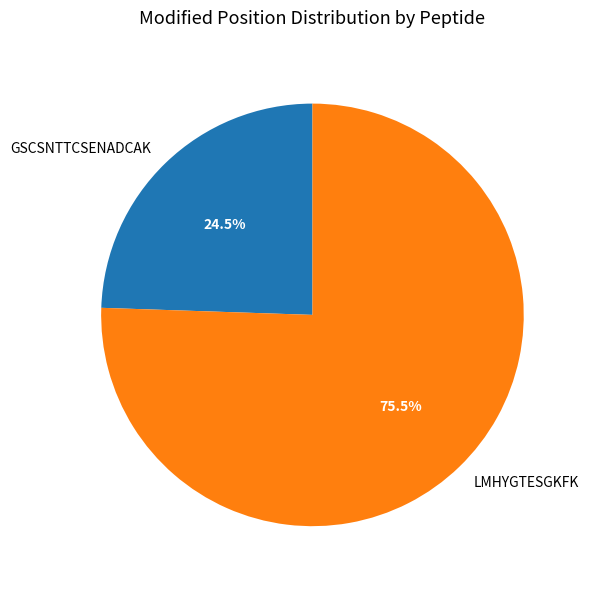

To the nearest percent, what is the combined percentage of GSCSNTTCSENADCAK and LMHYGTESGKFK?

100%